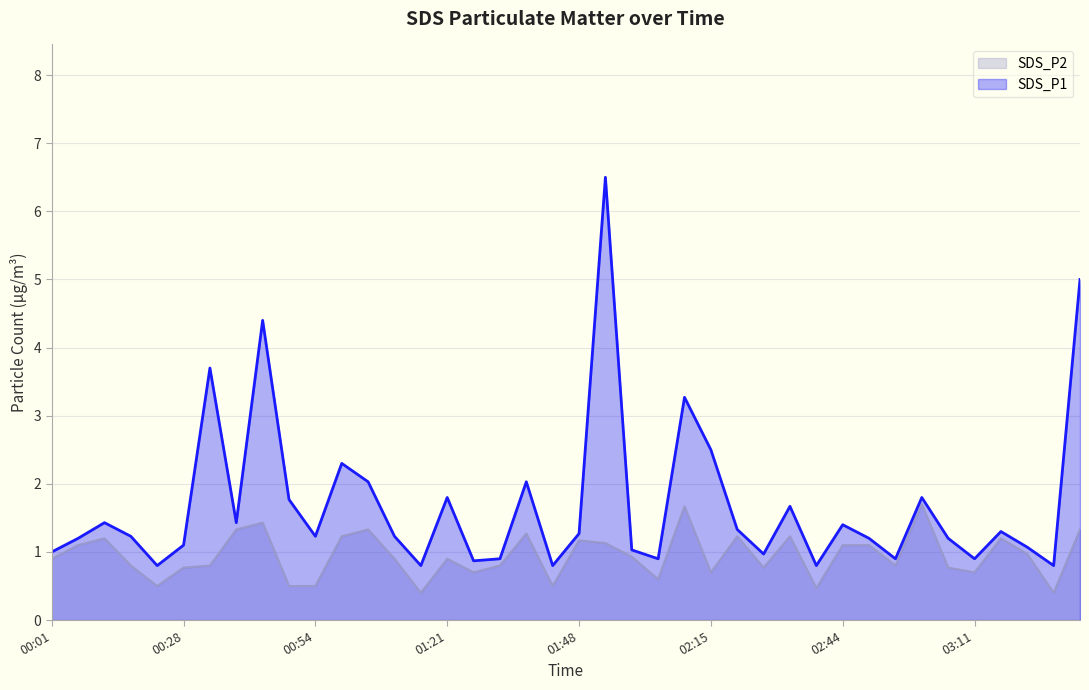

What is the highest value of the SDS_P1 series?

6.5